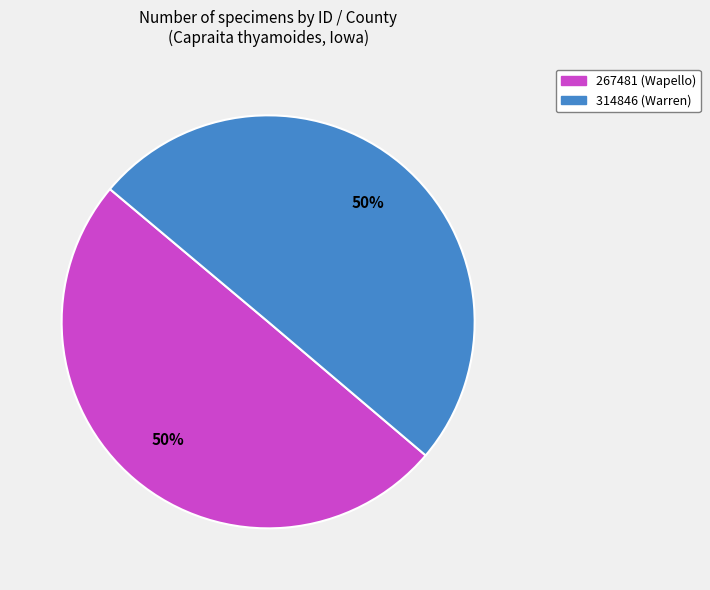

Combined, do 314846 (Warren) and 267481 (Wapello) account for over 50%?

Yes